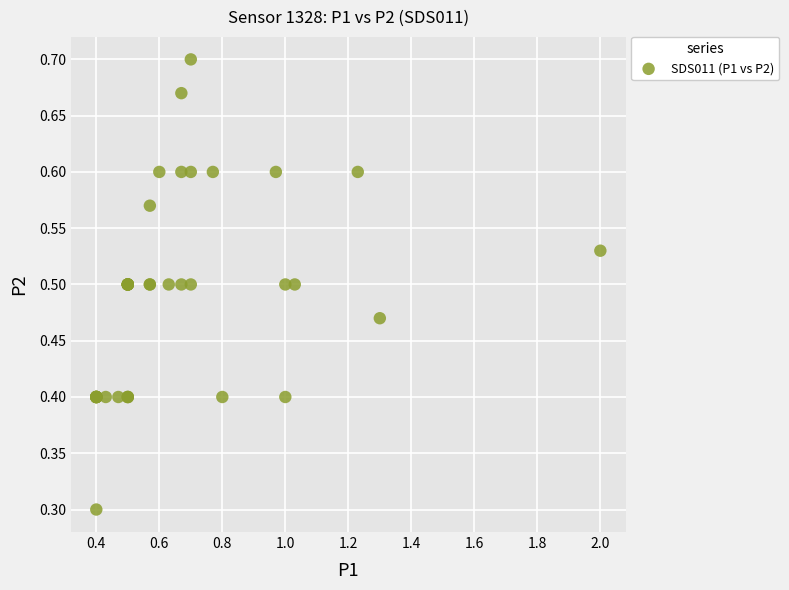

What Y value in the scatter plot is closest to 0?

0.3